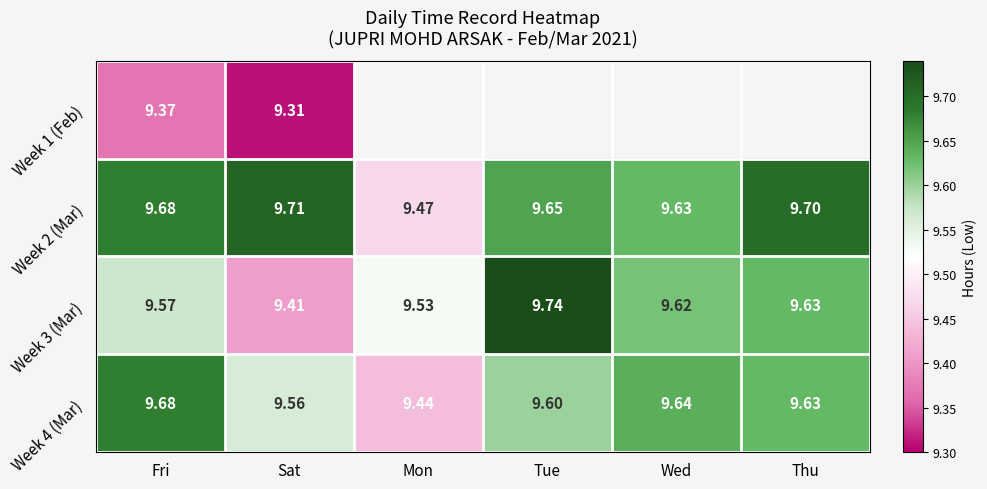

The value of Week 2 (Mar) at Wed is 15.2. True or false?

False